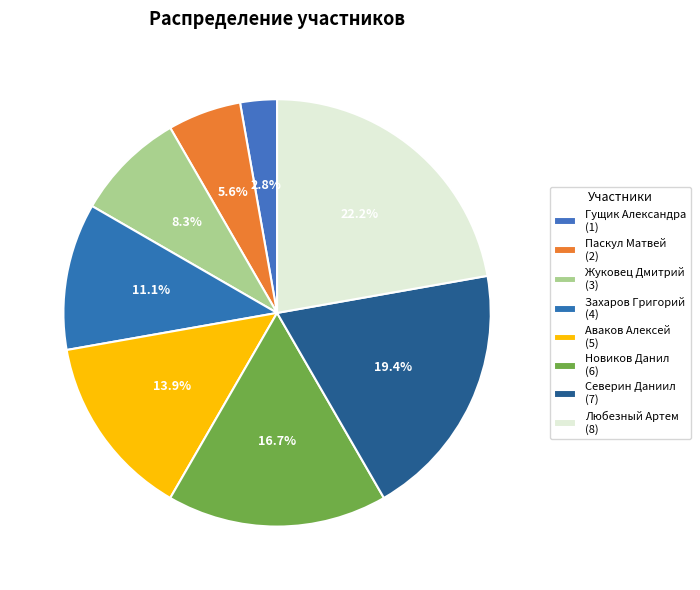

How many slices are in this pie chart?

8